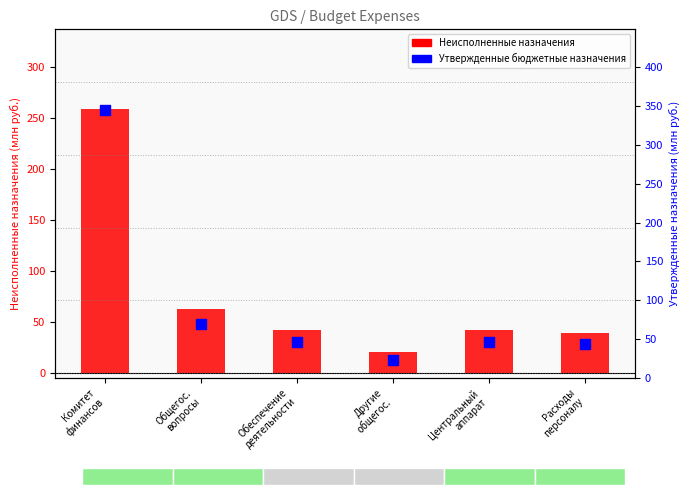

At how many categories does at least one series exceed 199?

1